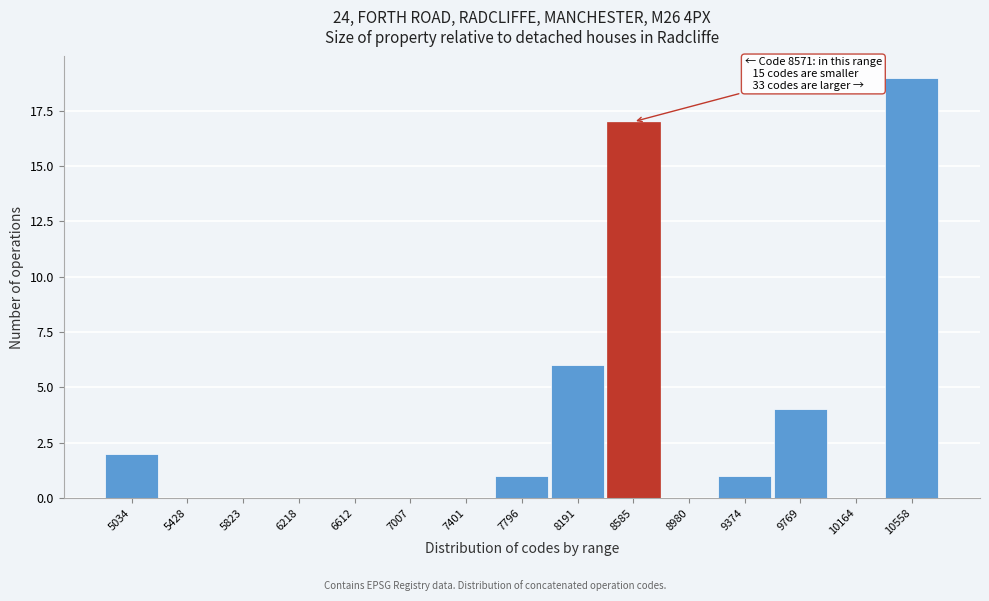

Over which range of the x-axis is the bar tallest?

10350 to 10750